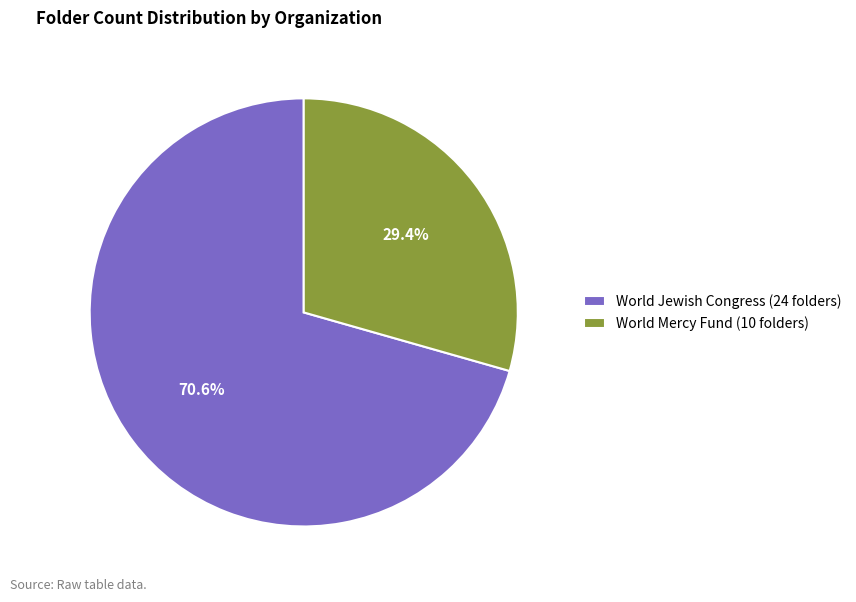

Which slice is the smallest?

World Mercy Fund